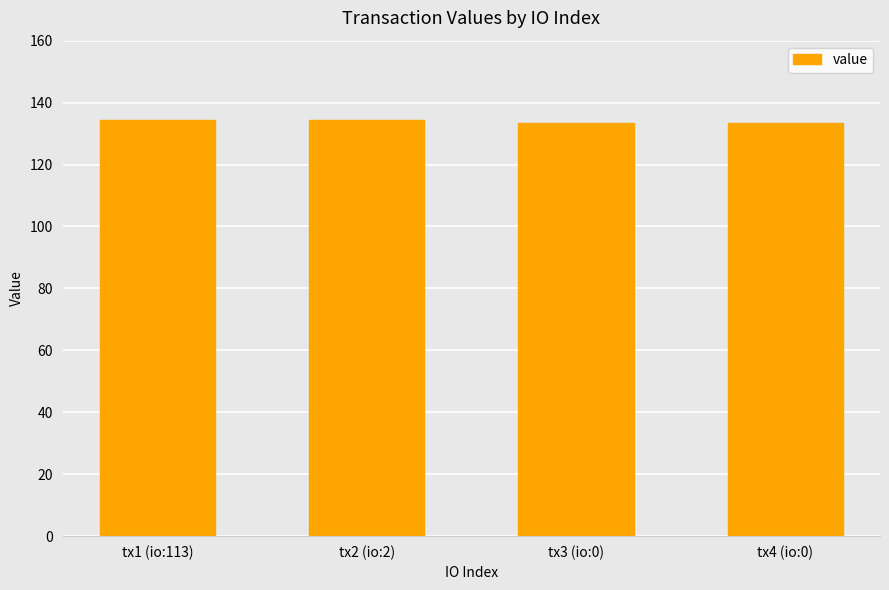

Reading left to right, what are all the values shown in this chart?

134.5	134.5	133.5	133.5